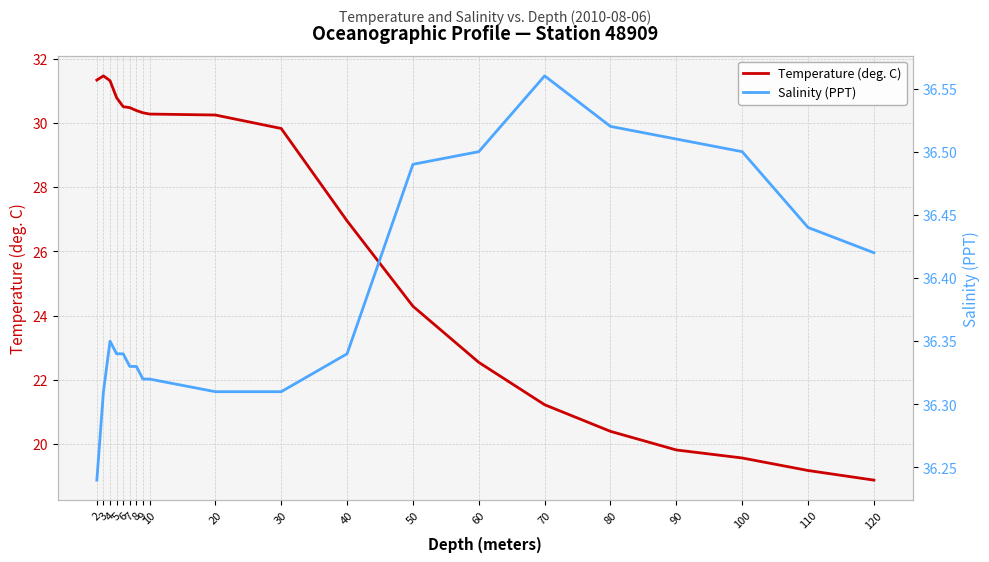

Which series has the largest total across all categories?

Salinity (PPT)